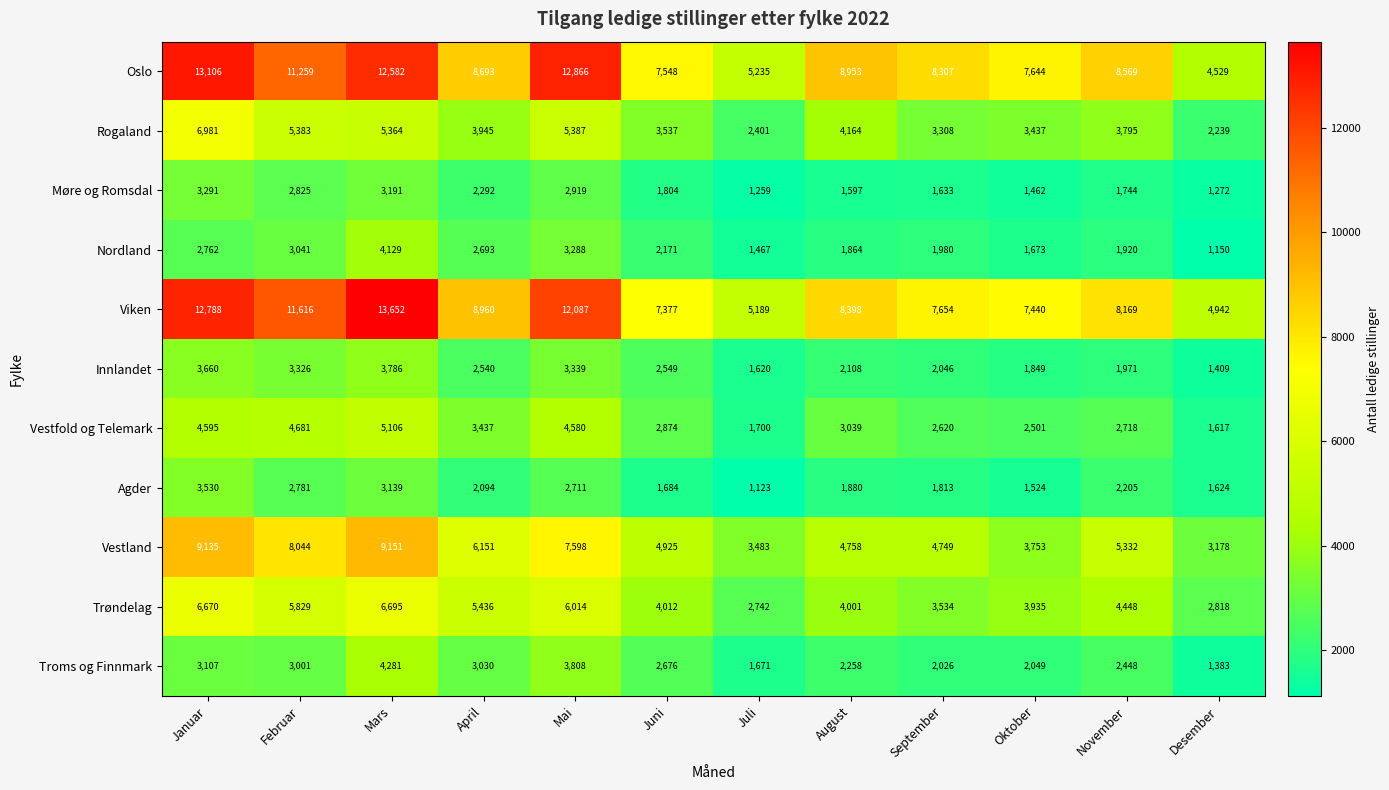

The Nordland series shows 2762 at Januar. True or false?

True